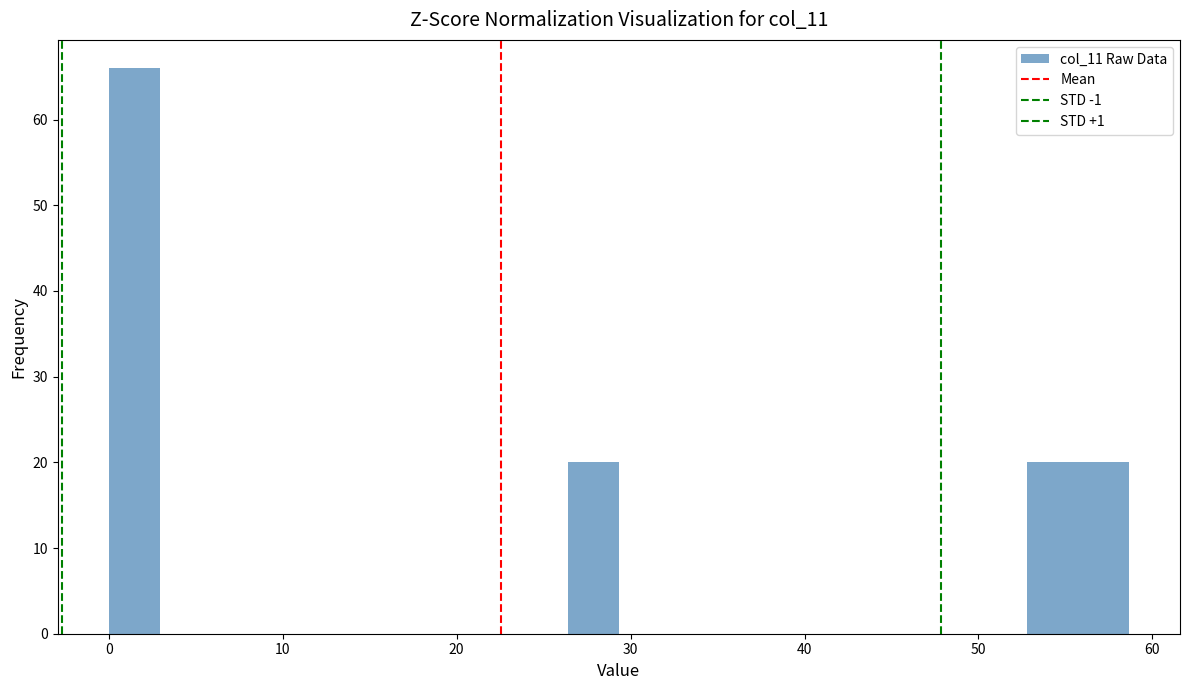

Read against the x-axis, roughly where is the centre of the tallest bar?

1